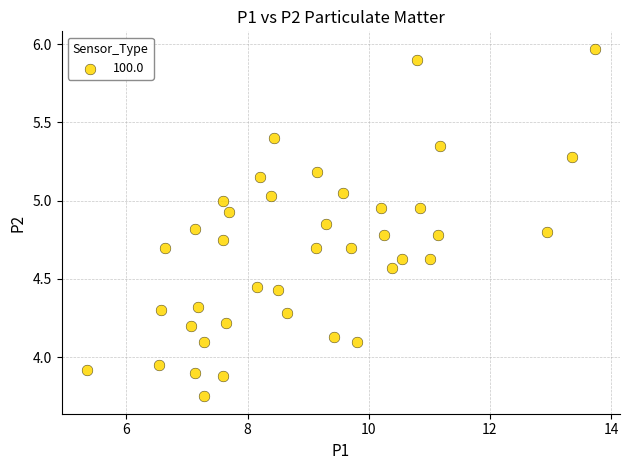

What is the range of Y values (max minus min)?

2.2